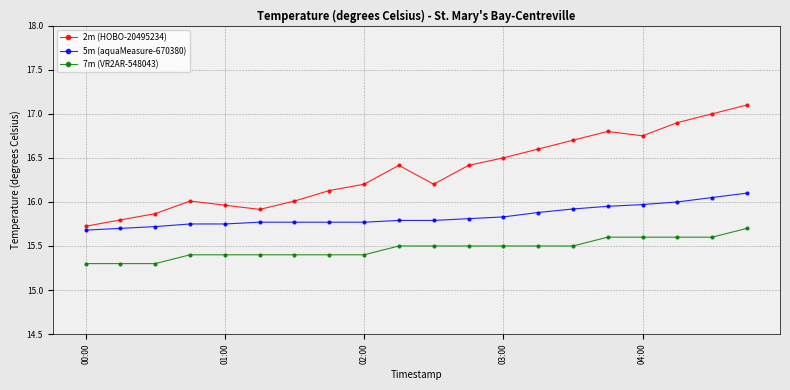

What is the highest value of the 7m (VR2AR-548043) series?

15.7